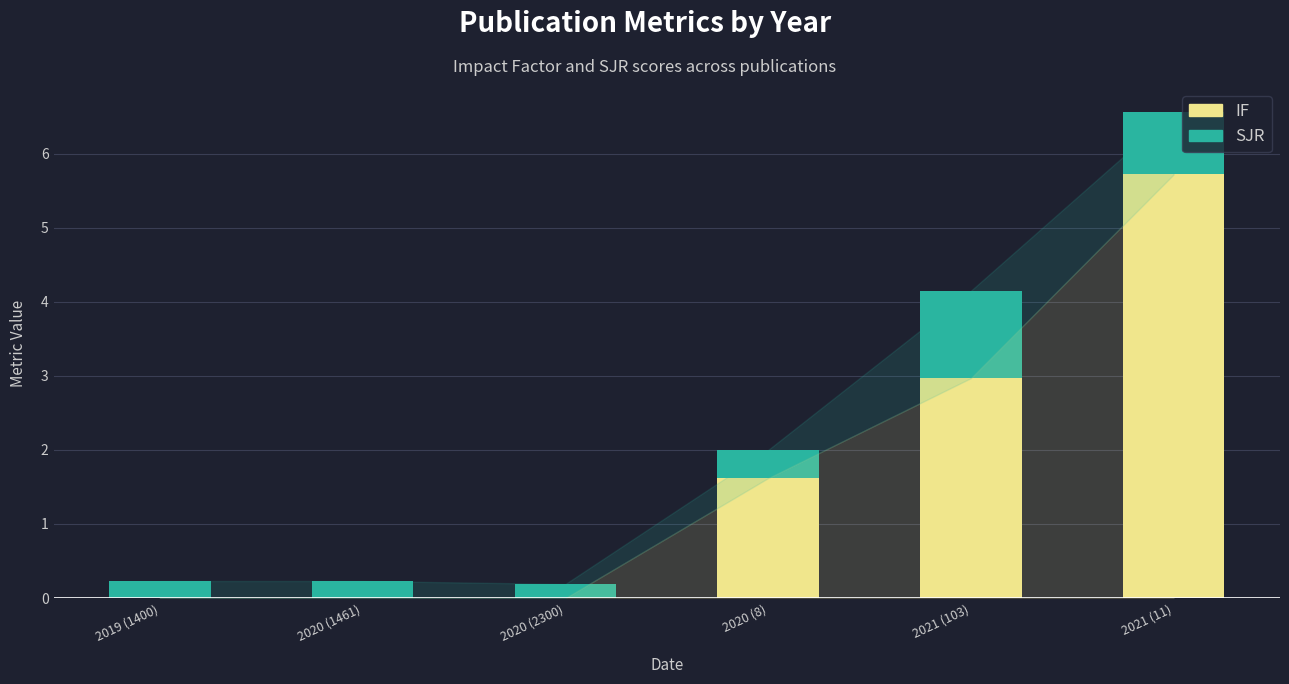

Reading left to right, transcribe the values for IF.

2019 (1400)=0.0	2020 (1461)=0.0	2020 (2300)=0.0	2020 (8)=1.6	2021 (103)=3.0	2021 (11)=5.7